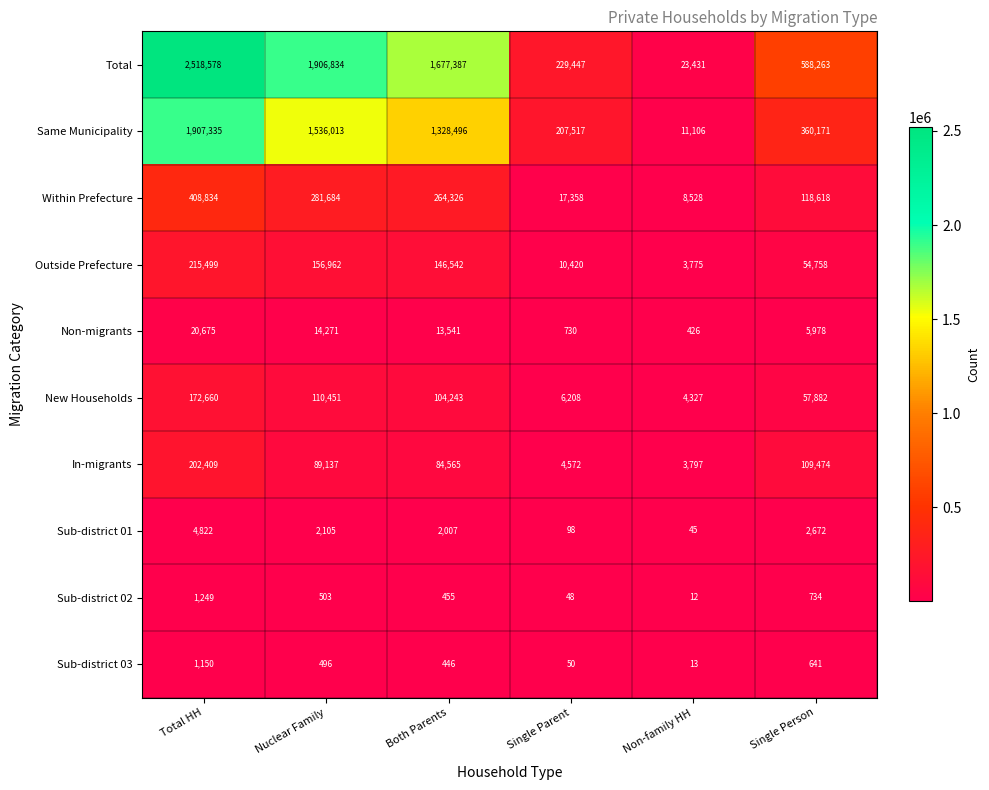

How many categories are shown in the chart?

6